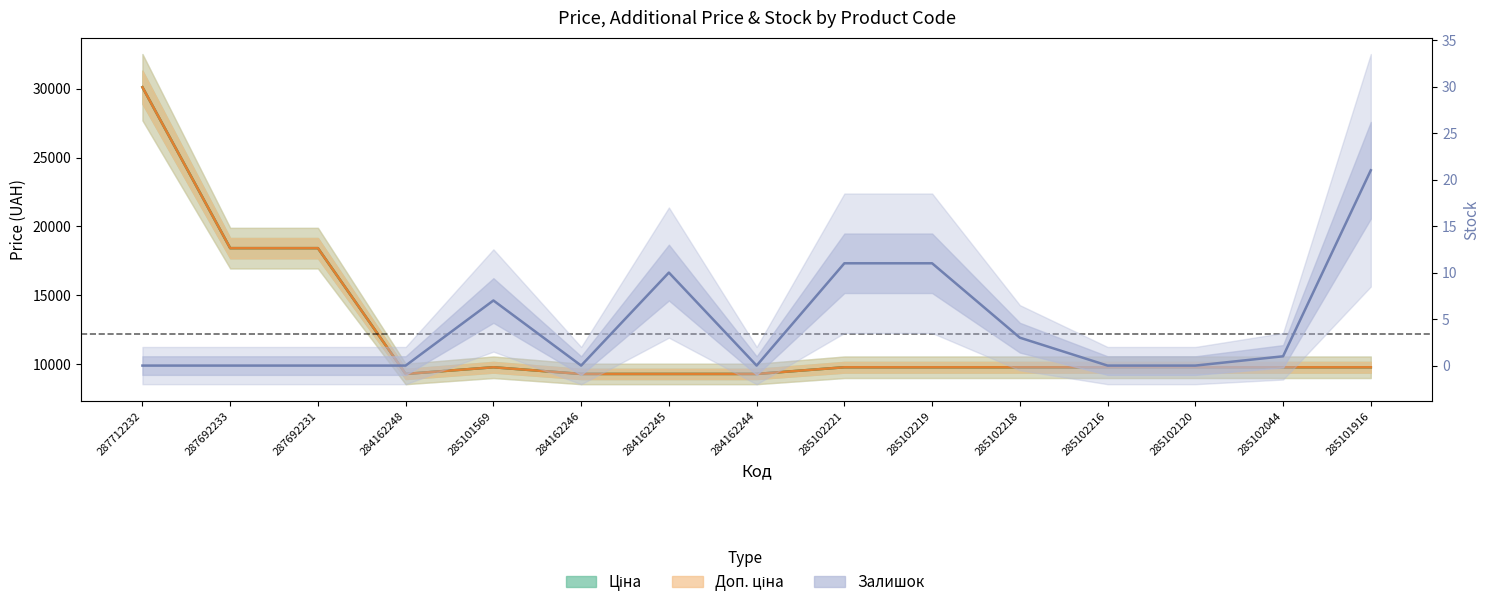

What position from the right is 285102216?

4